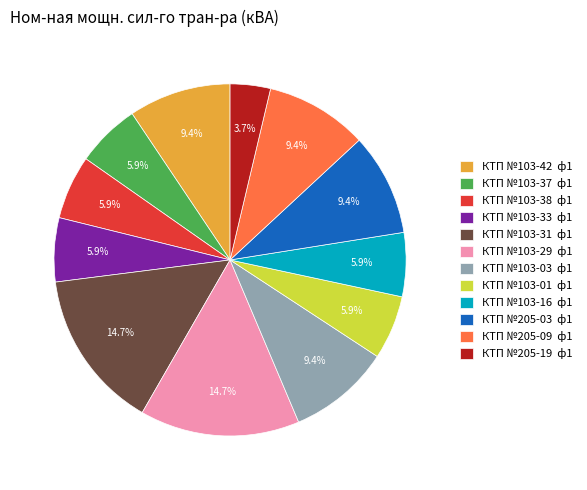

What is the ratio of the value at КТП №205-19 ф1 to the value at КТП №103-37 ф1?

0.6